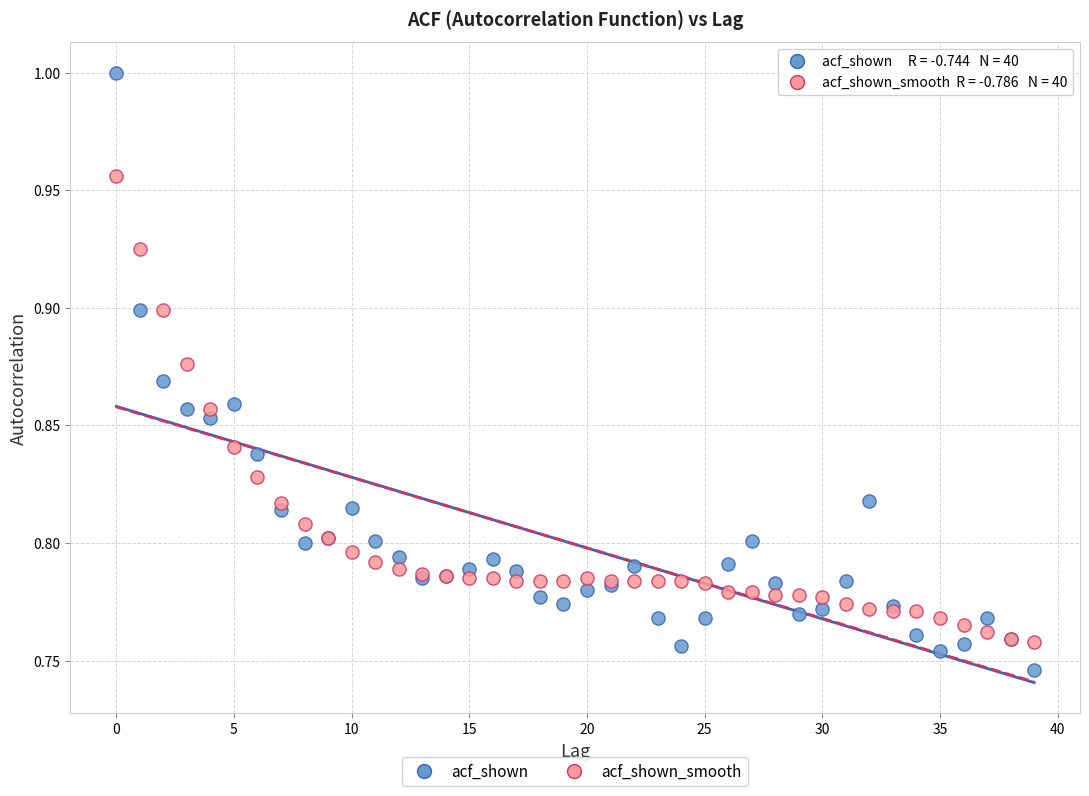

Which series reaches the maximum Y coordinate?

acf_shown